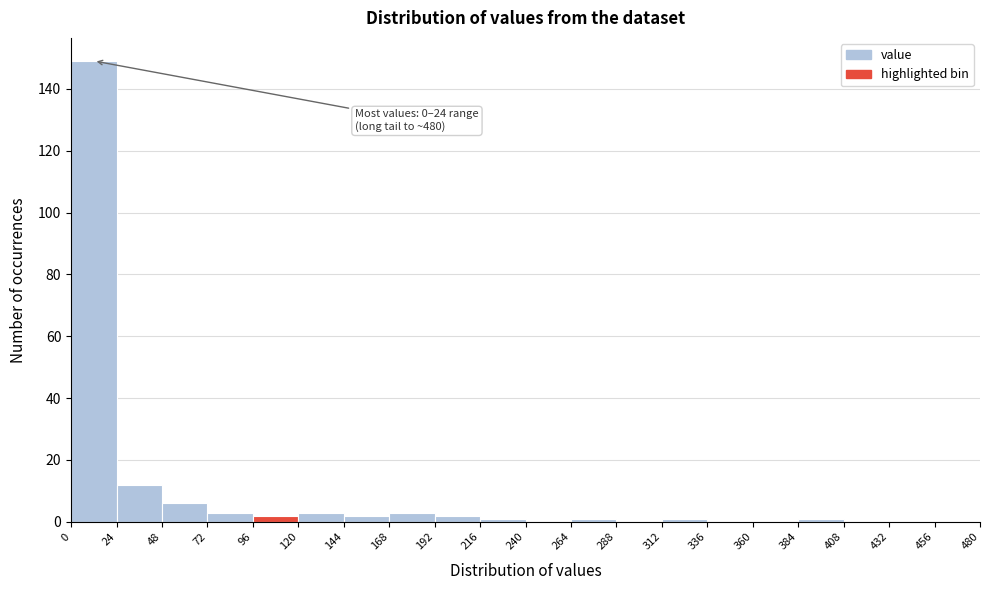

Over which range of the x-axis is the bar tallest?

0 to 24